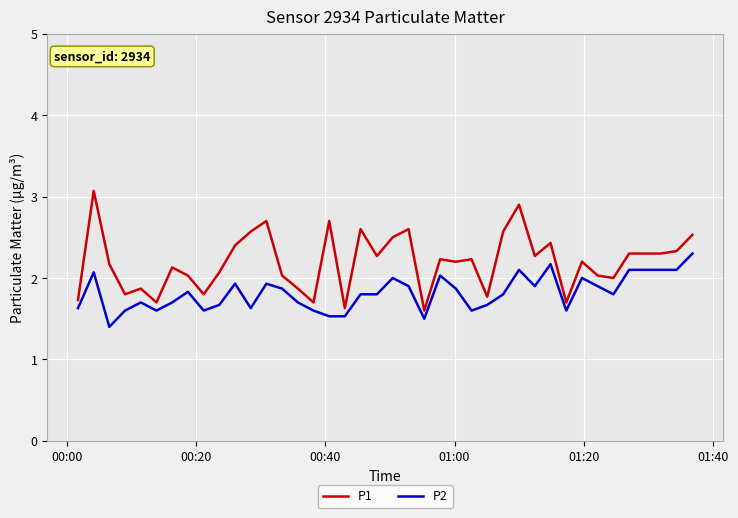

List the series in order of their overall mean, lowest first.

P2, P1